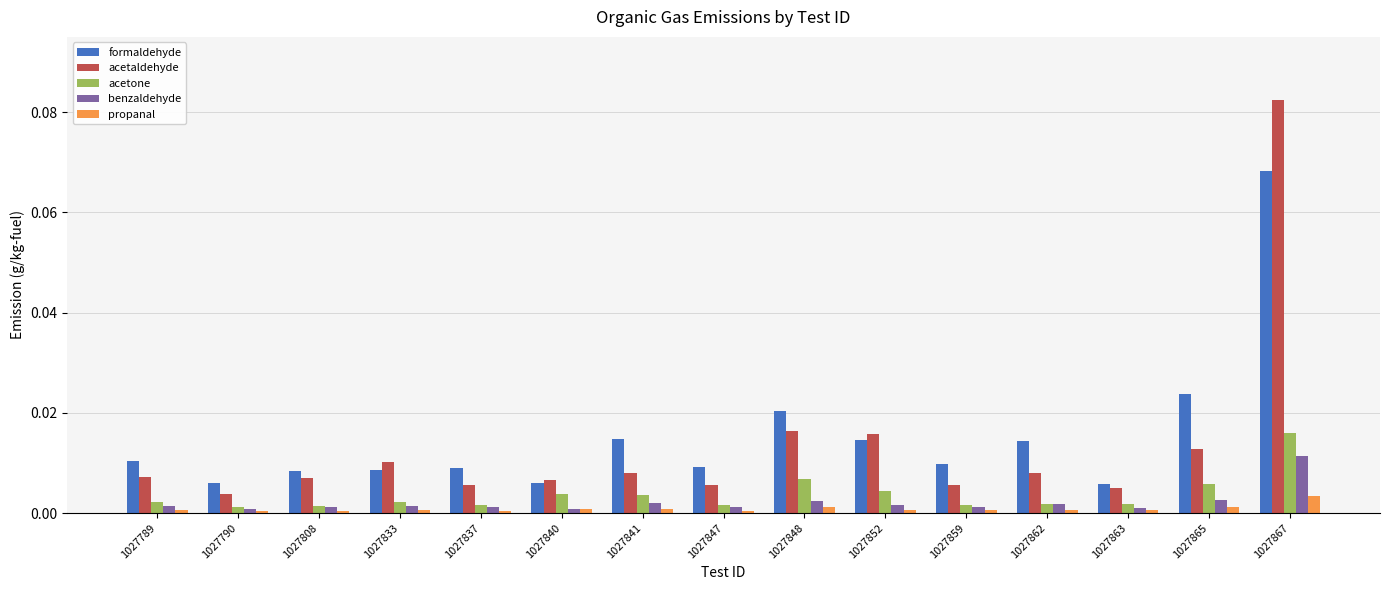

At which category is the sum across all series the highest?

1027867